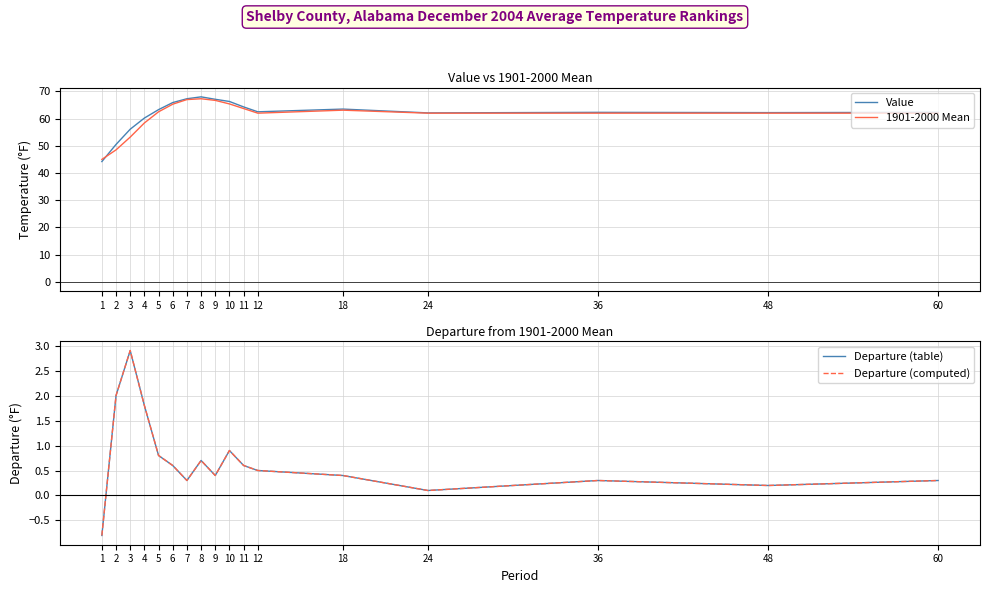

Reading left to right, extract all data points from this chart.

Value: 44.2	50.5	56.1	60.2	63.3	65.9	67.3	68.0	67.1	66.3	64.3	62.5	63.5	62.1	62.3	62.2	62.3
1901-2000 Mean: 45.0	48.5	53.2	58.4	62.5	65.3	67.0	67.3	66.7	65.4	63.7	62.0	63.1	62.0	62.0	62.0	62.0
Departure (table): -0.8	2.0	2.9	1.8	0.8	0.6	0.3	0.7	0.4	0.9	0.6	0.5	0.4	0.1	0.3	0.2	0.3
Departure (computed): -0.8	2.0	2.9	1.8	0.8	0.6	0.3	0.7	0.4	0.9	0.6	0.5	0.4	0.1	0.3	0.2	0.3